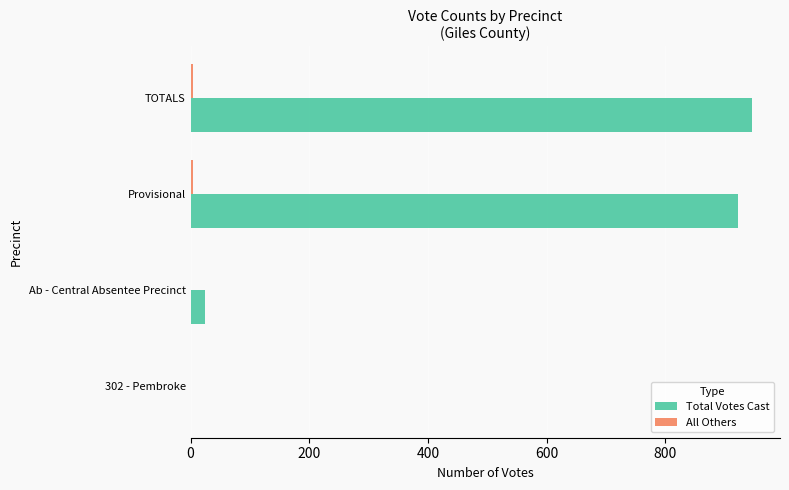

Which series has the largest total across all categories?

Total Votes Cast